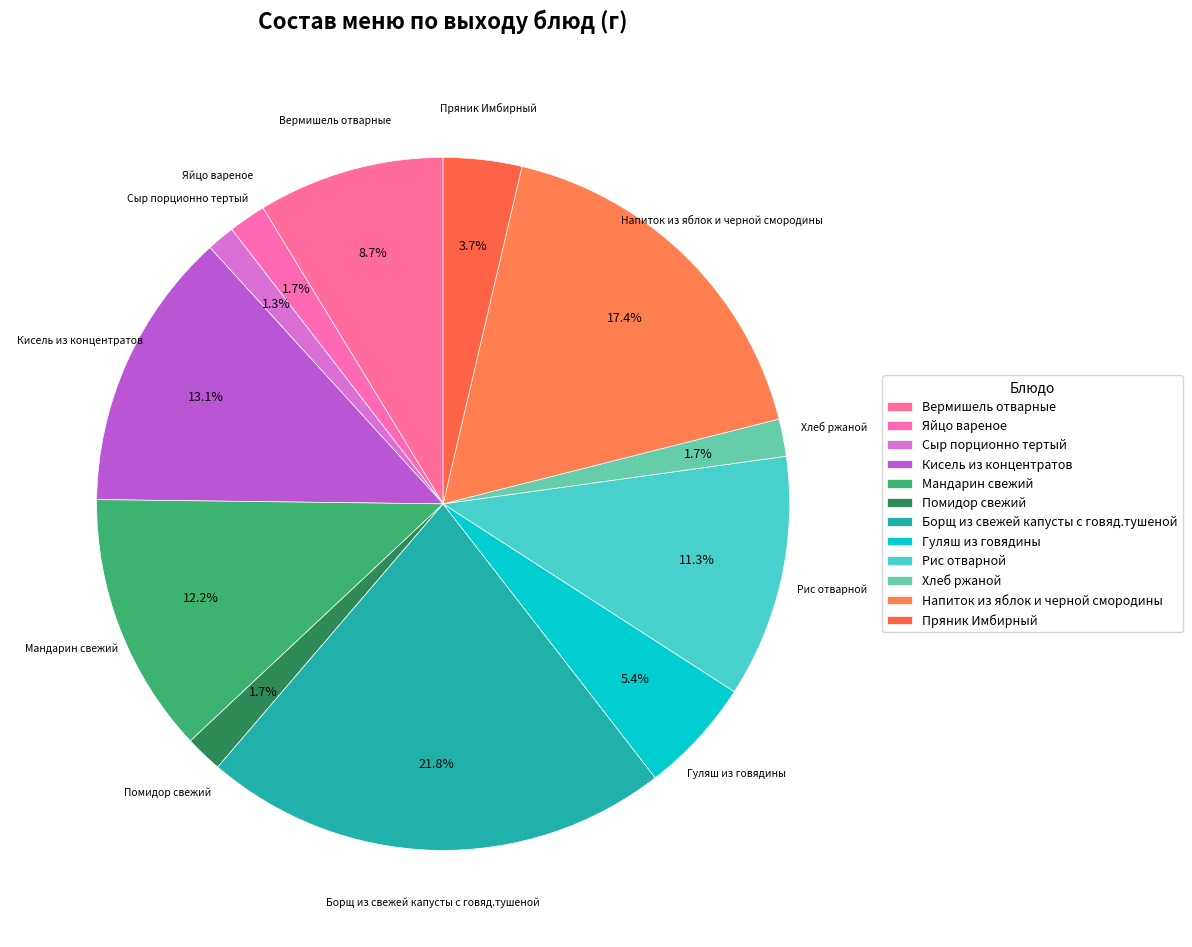

How many slices are in this pie chart?

12